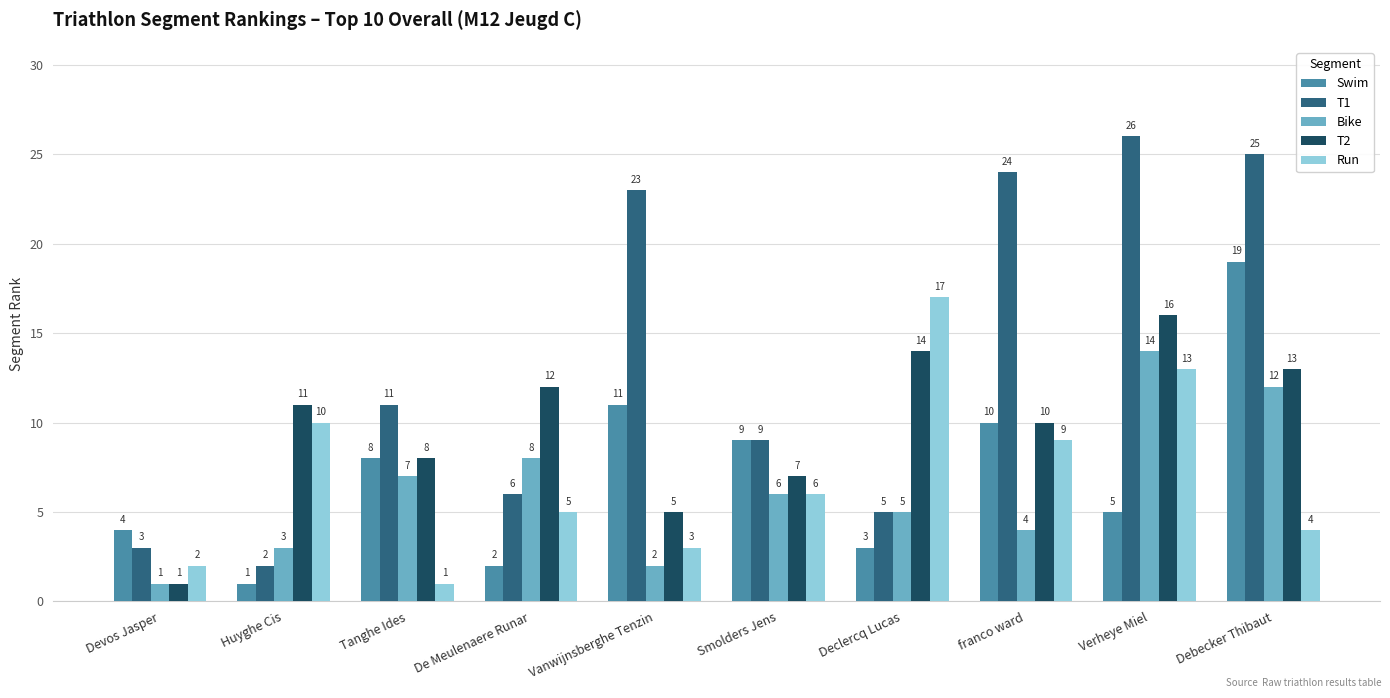

What is the difference between the maximum and minimum values in the T1 series?

24